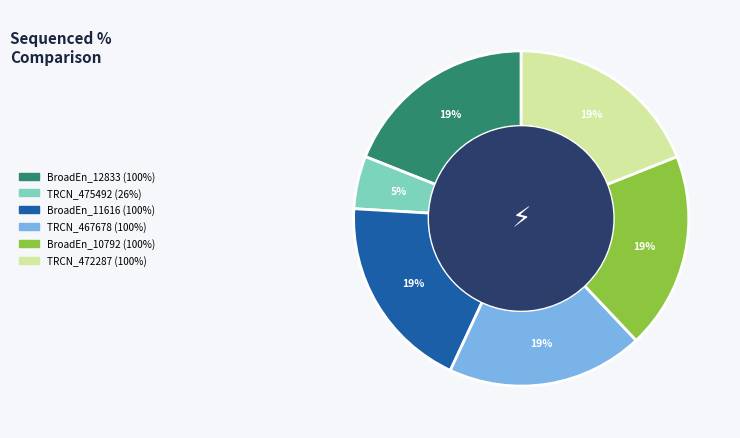

How many slices are in this pie chart?

6